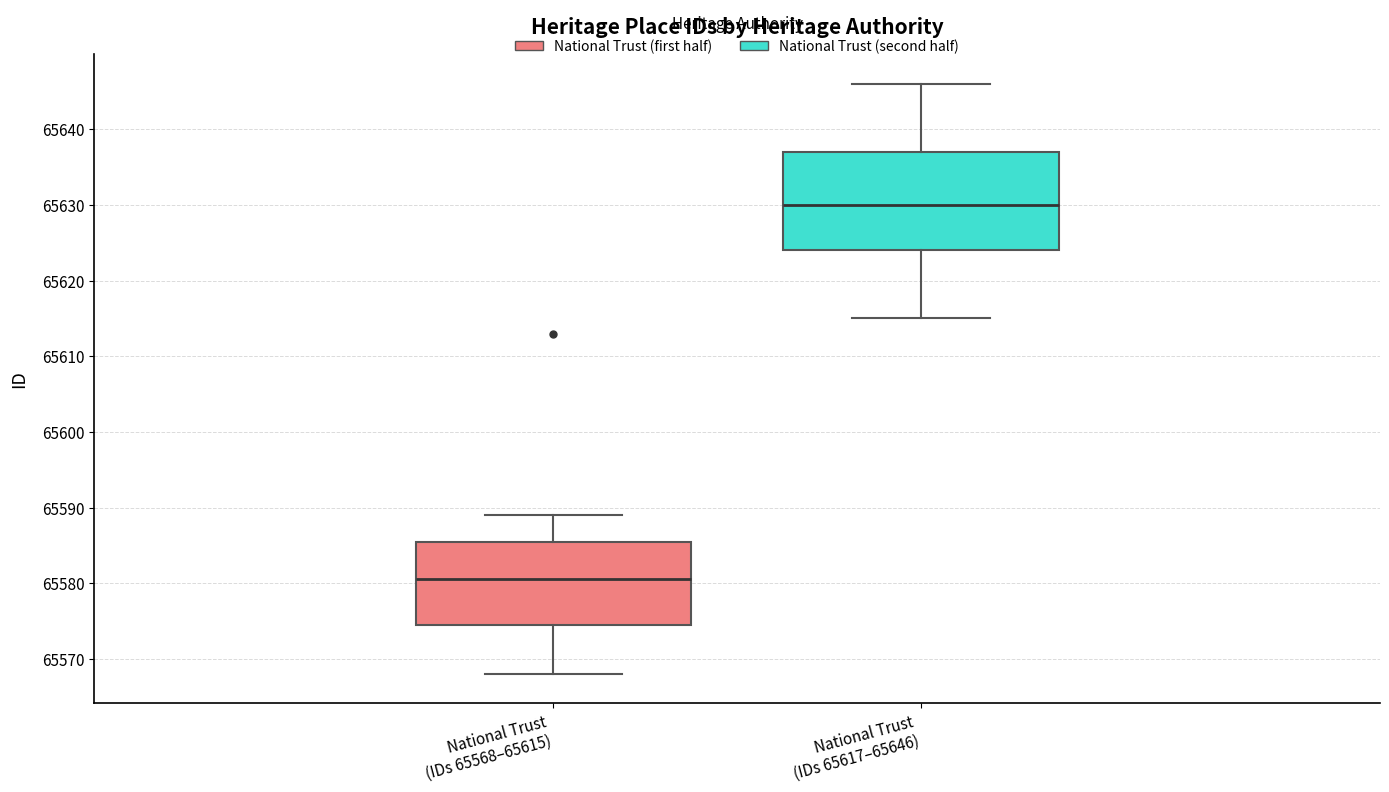

Reading left to right, transcribe this box plot: for each box, give where its median line is, the range the box spans, and where its two whiskers end, as read against the y-axis. The values are not printed on the chart, so give them approximately, as read against the axis.

National Trust (IDs 65568–65615): median 65581, box 65575 to 65586, whiskers 65568 to 65589
National Trust (IDs 65617–65646): median 65630, box 65624 to 65637, whiskers 65615 to 65646